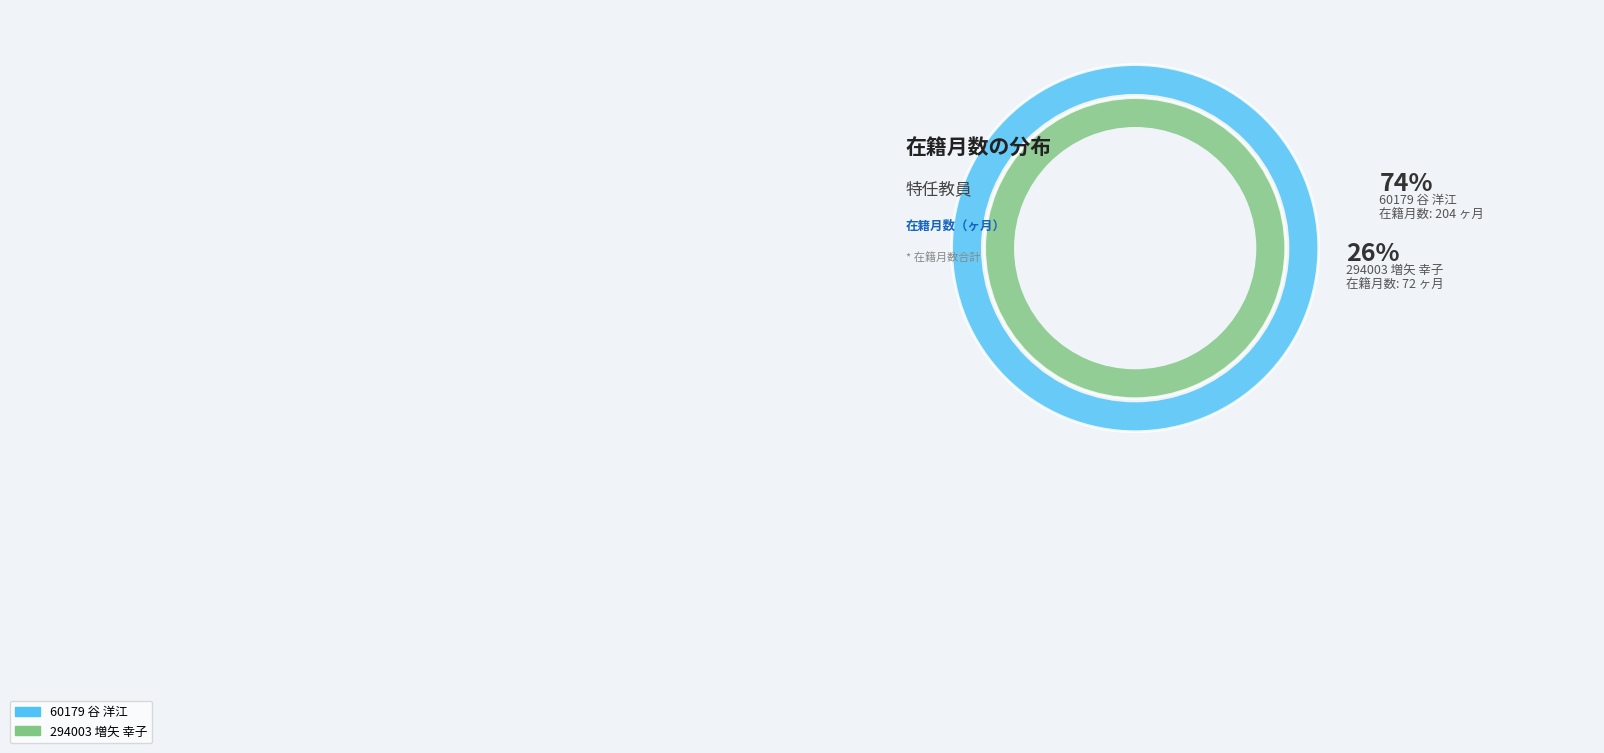

To the nearest percent, what portion does 294003 増矢 幸子 represent?

26%